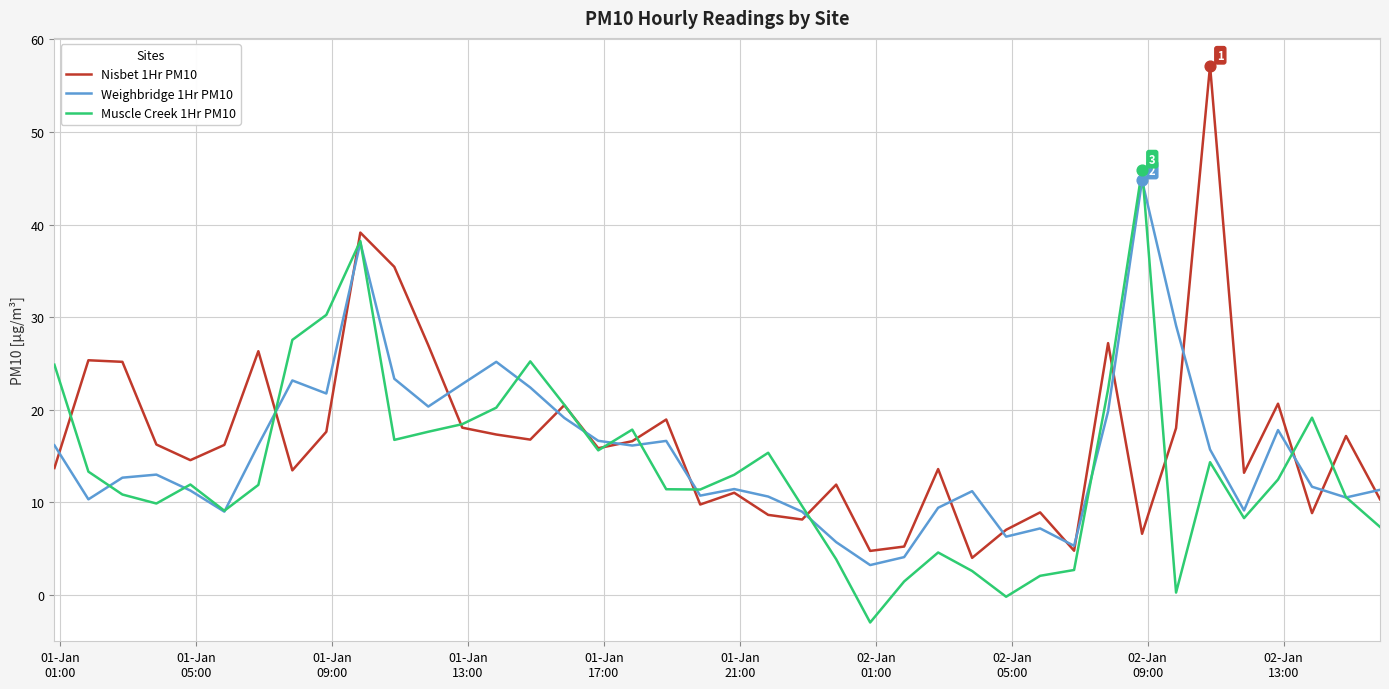

What are all the series names shown in the legend?

Nisbet 1Hr PM10, Weighbridge 1Hr PM10, Muscle Creek 1Hr PM10